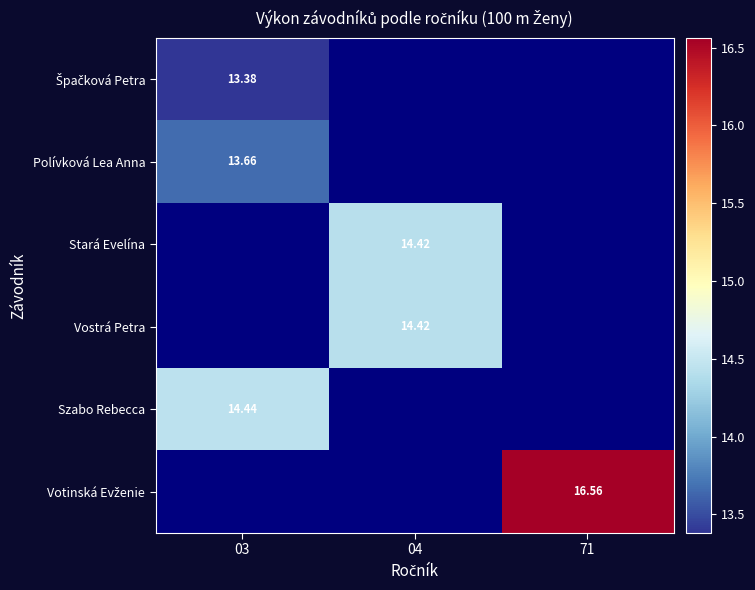

Which has a higher value, 71 or 03?

03